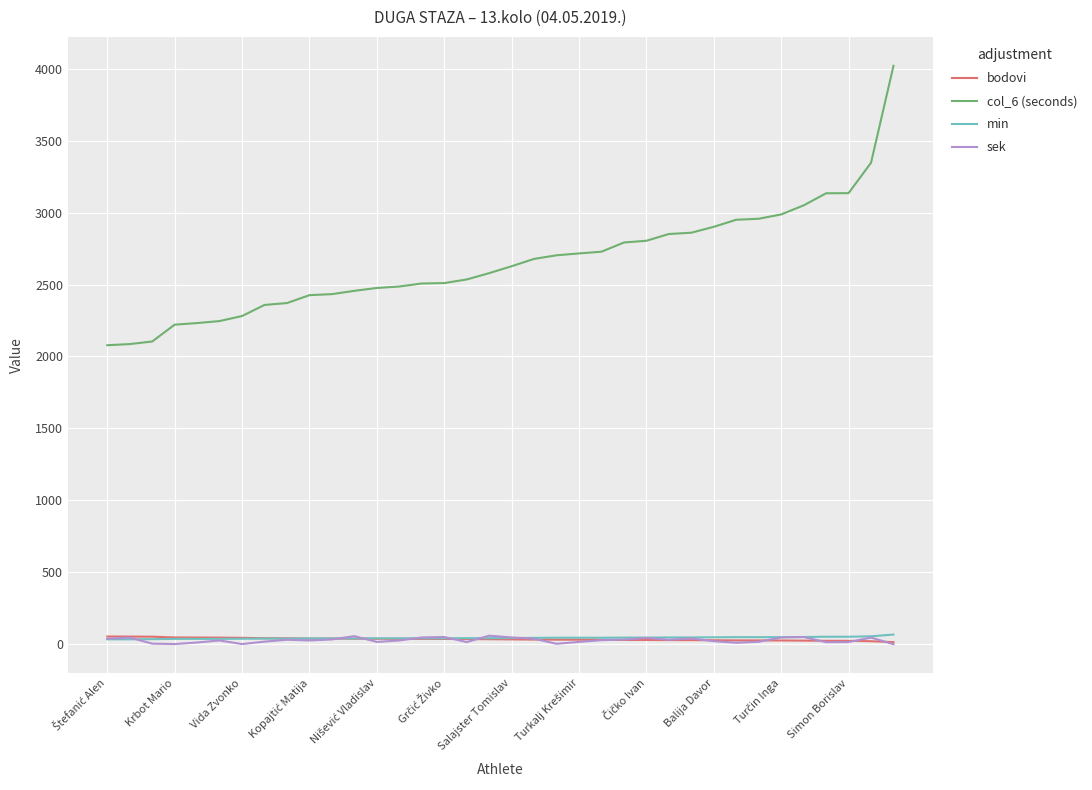

True or false: col_6 (seconds) and sek cross at least once.

False